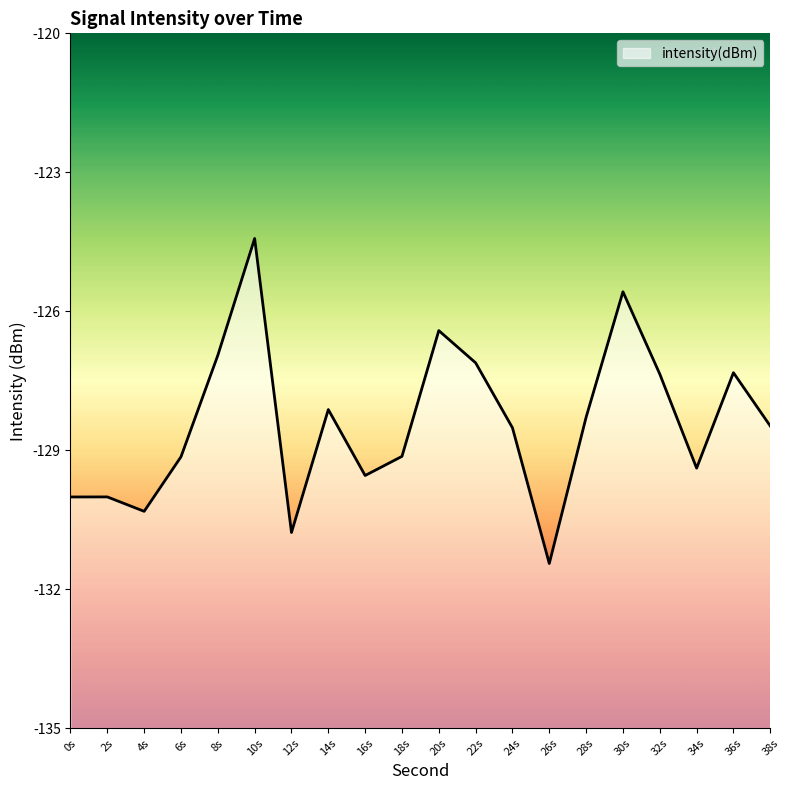

What is the difference between the maximum and minimum values?

7.0